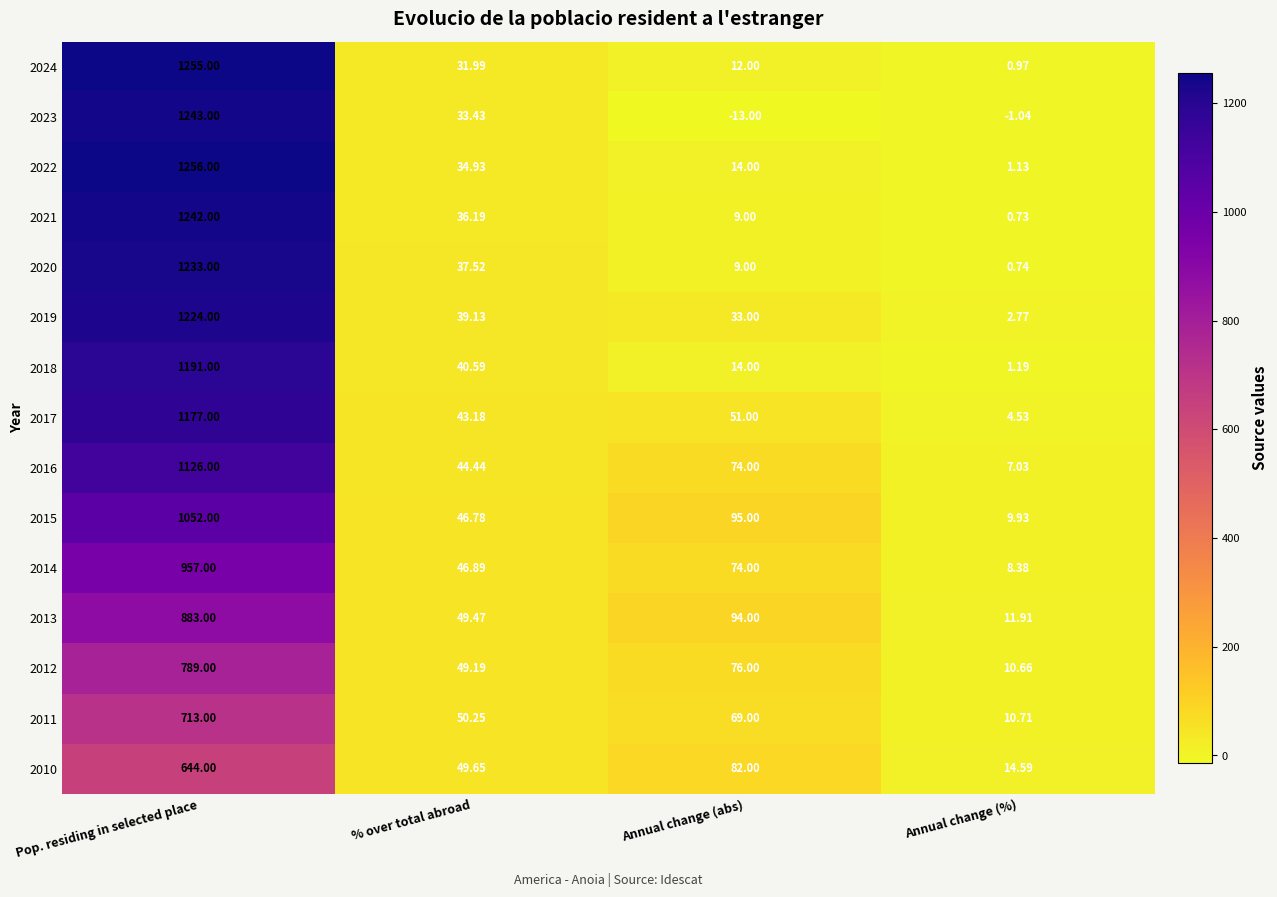

List the labels in order of 2023 value, smallest first.

Annual change (abs), Annual change (%), % over total abroad, Pop. residing in selected place